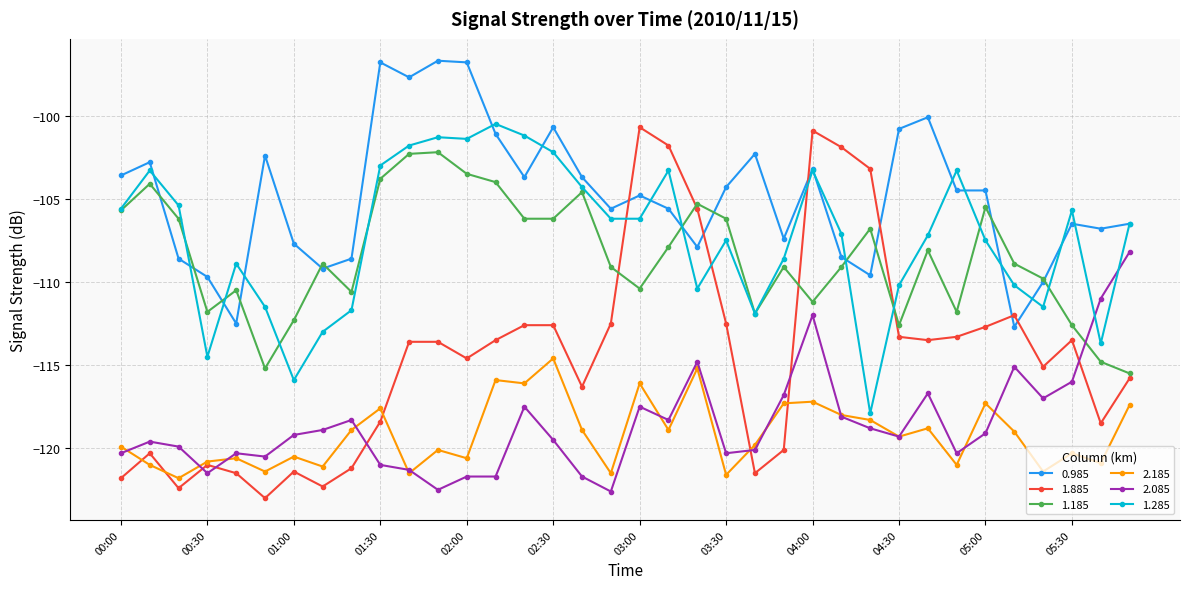

Which series ends up on top after the final intersection of 1.885 and 1.285?

1.285